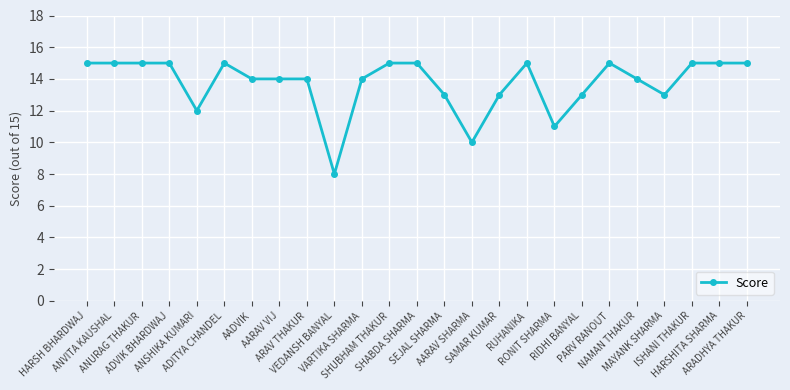

Read the value at HARSHITA SHARMA.

15